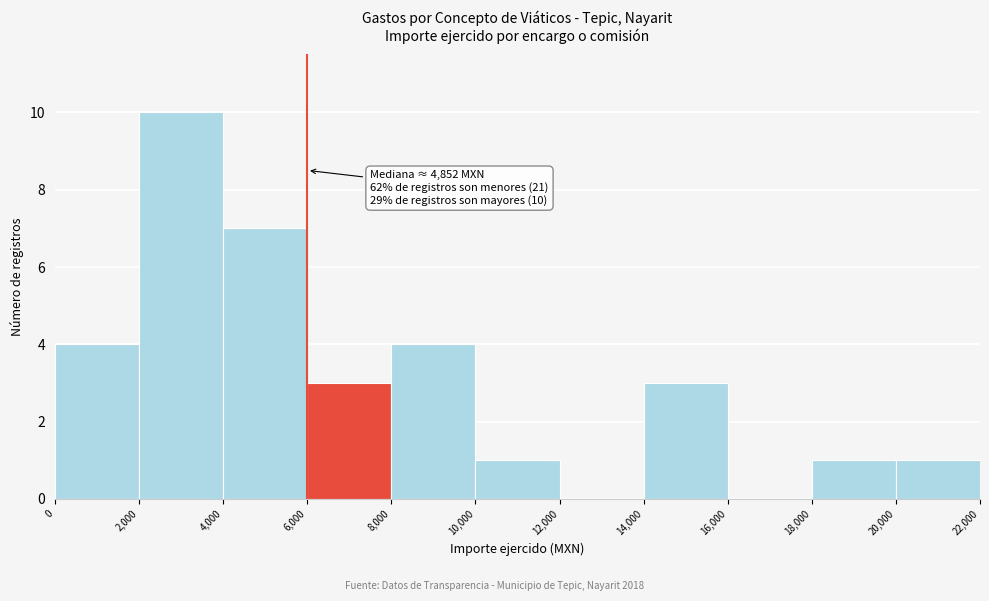

Which range on the x-axis has the tallest bar?

2,000 to 4,000